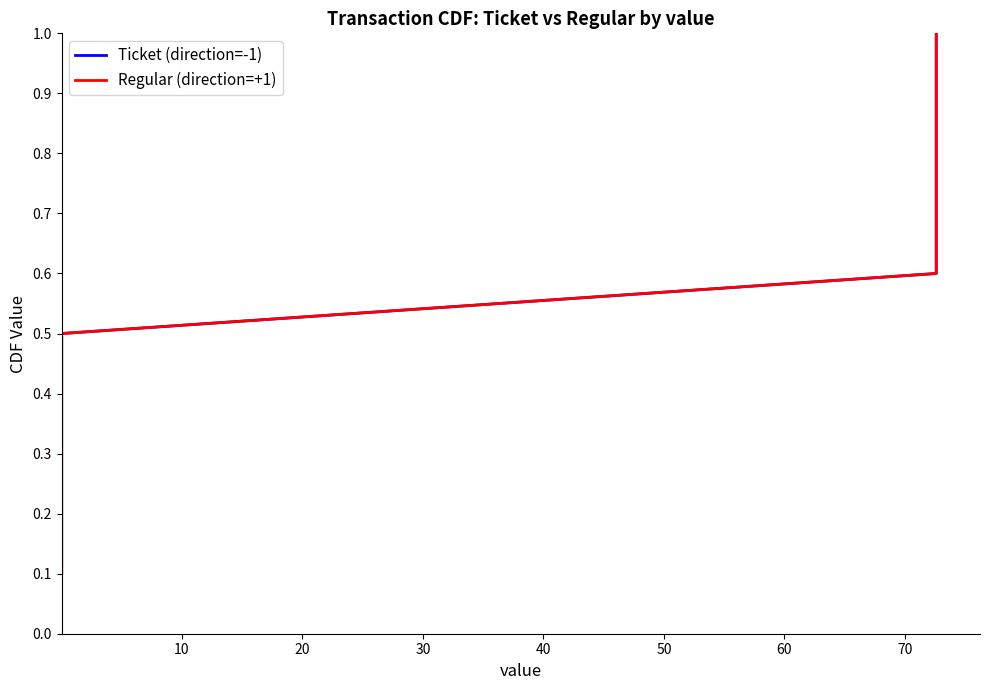

Which series has the largest total across all categories?

Ticket (direction=-1)